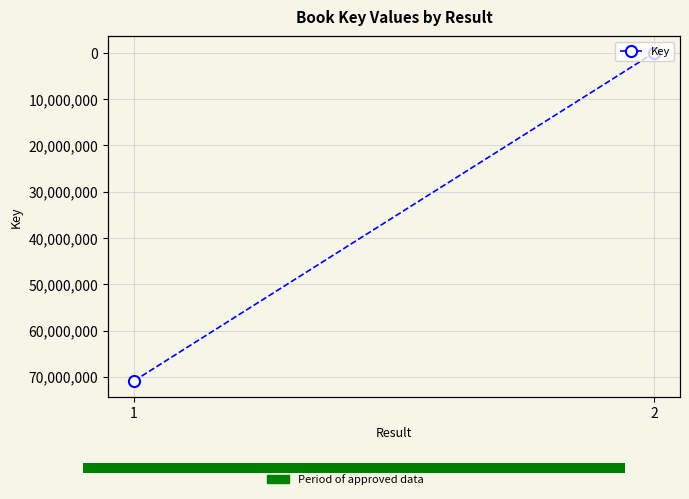

The value at 2 is 670. True or false?

True